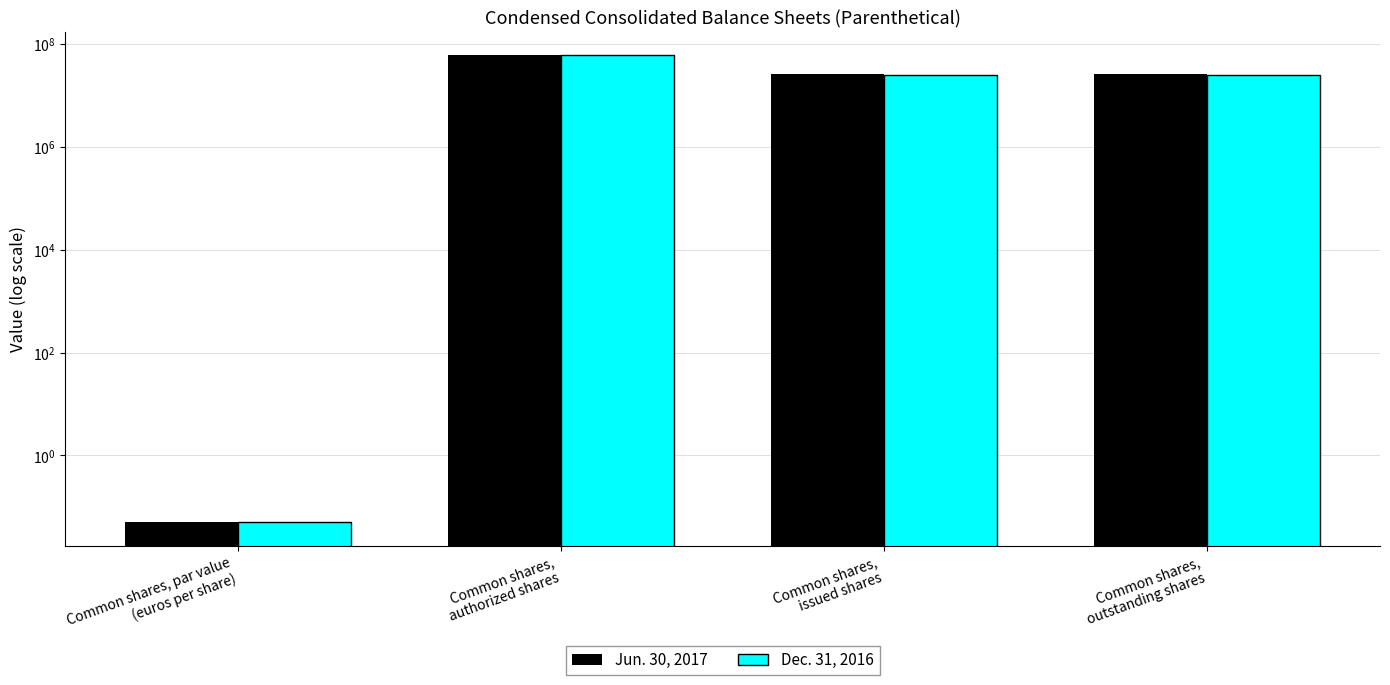

The value of Dec. 31, 2016 at Common shares,
issued shares is 10711151.7. True or false?

False